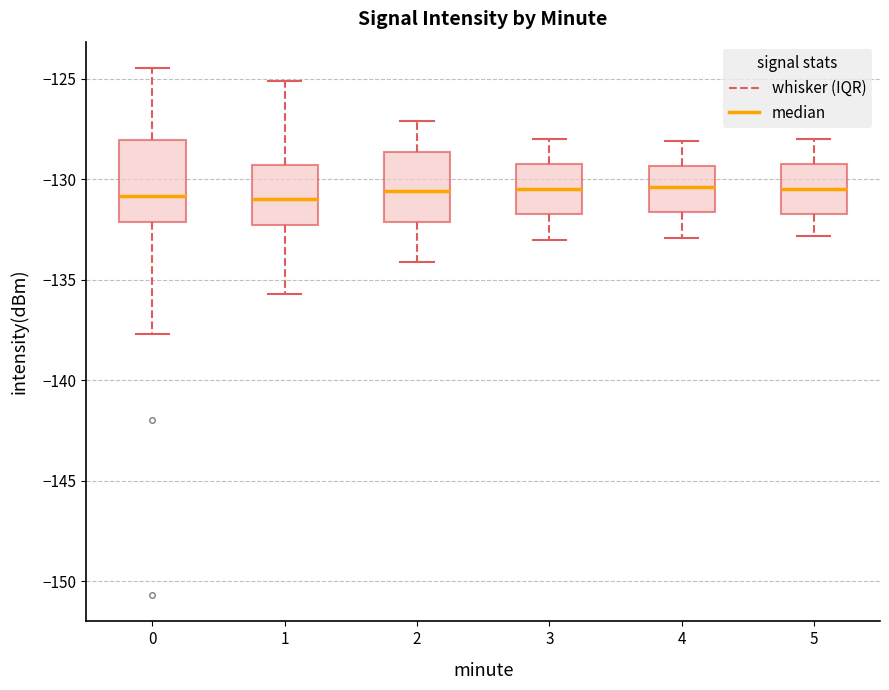

Reading left to right, read every box against the y-axis: the position of its median line, the range the box covers, and the ends of its whiskers. The values are not printed on the chart, so give them approximately, as read against the axis.

0: median -131.0, box -132.0 to -128.0, whiskers -137.5 to -124.5
1: median -131.0, box -132.0 to -129.5, whiskers -135.5 to -125.0
2: median -130.5, box -132.0 to -128.5, whiskers -134.0 to -127.0
3: median -130.5, box -131.5 to -129.0, whiskers -133.0 to -128.0
4: median -130.5, box -131.5 to -129.5, whiskers -133.0 to -128.0
5: median -130.5, box -131.5 to -129.0, whiskers -133.0 to -128.0